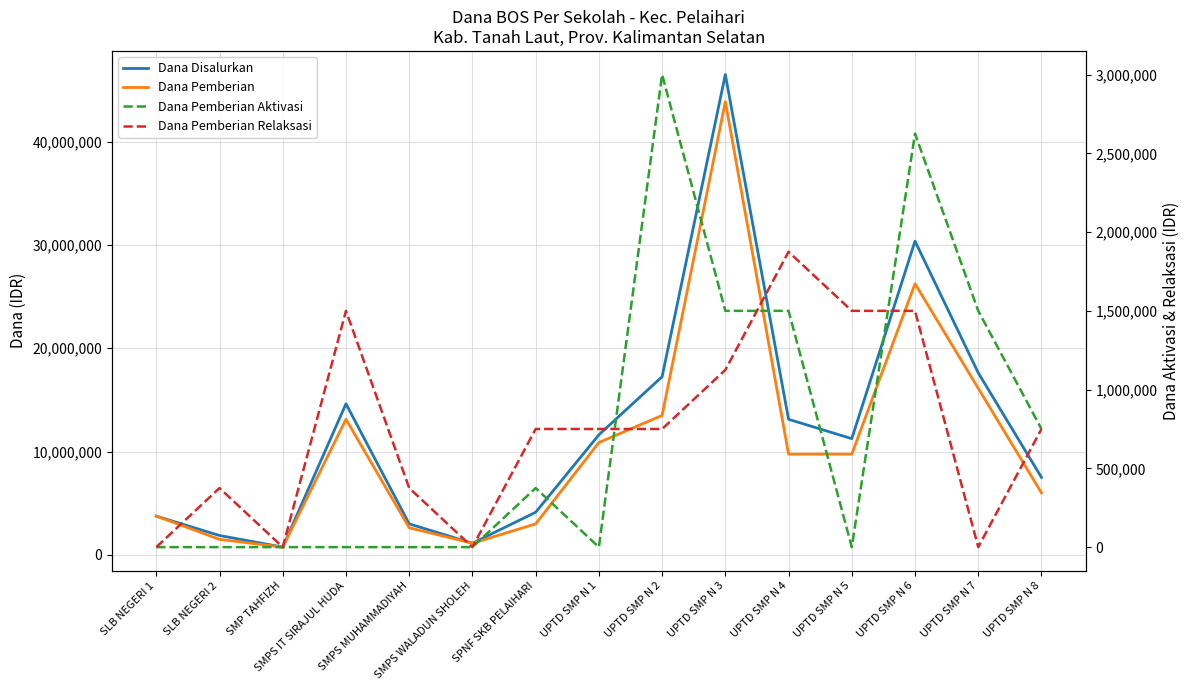

True or false: Dana Pemberian Relaksasi has more than 0 interior local peaks.

True